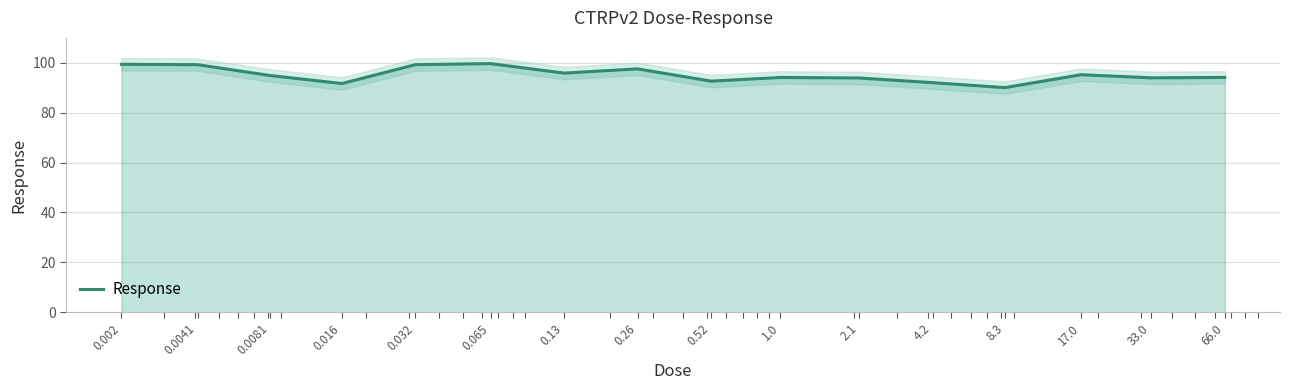

Rank the categories by value from highest to lowest.

0.065, 0.002, 0.032, 0.0041, 0.26, 0.13, 17.0, 0.0081, 66.0, 1.0, 33.0, 2.1, 0.52, 4.2, 0.016, 8.3